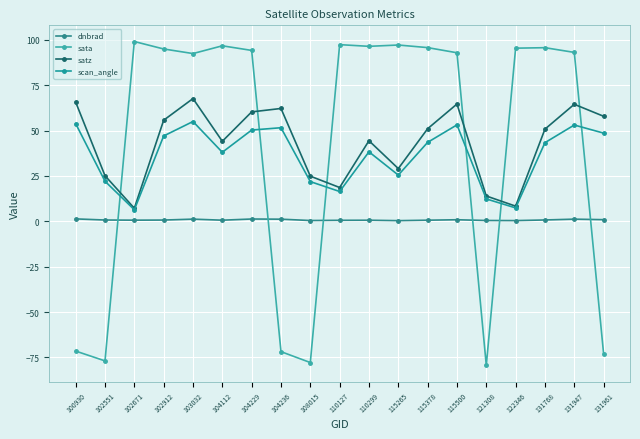

True or false: dnbrad and satz cross at least once.

False